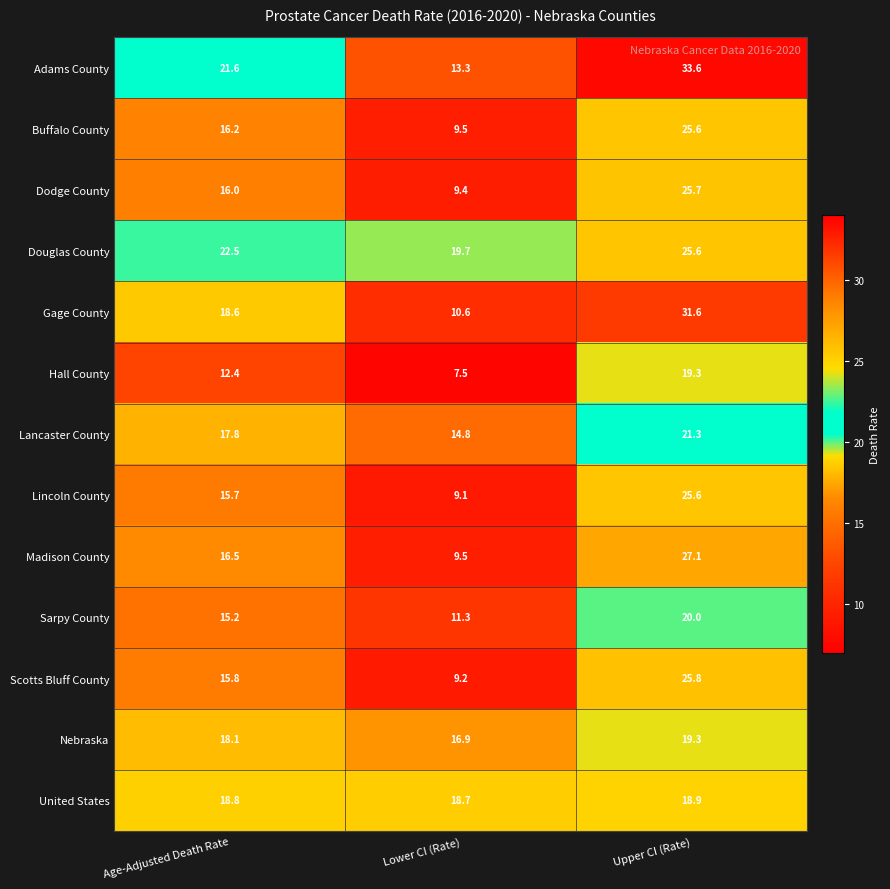

What is the total value across all series at Age-Adjusted Death Rate?

225.2